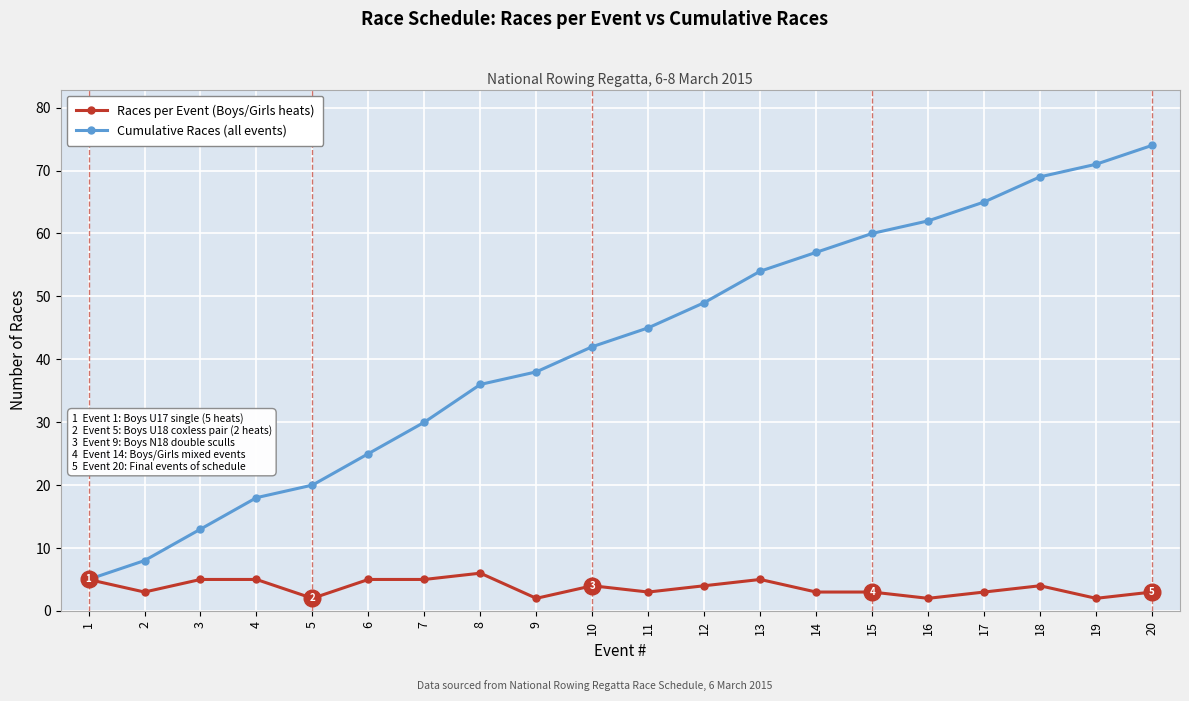

Is the value of Cumulative Races (all events) at 17 greater than the value of Races per Event (Boys/Girls heats) at 1?

Yes